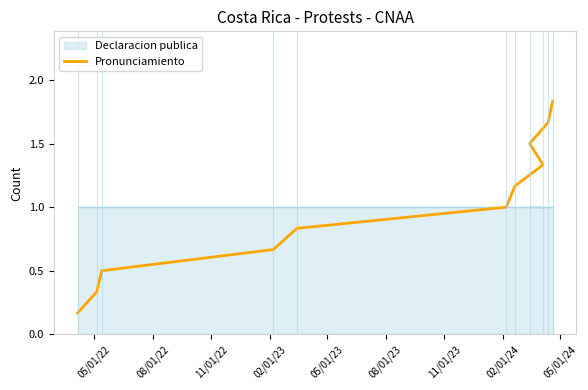

How many values exceed 1?

5